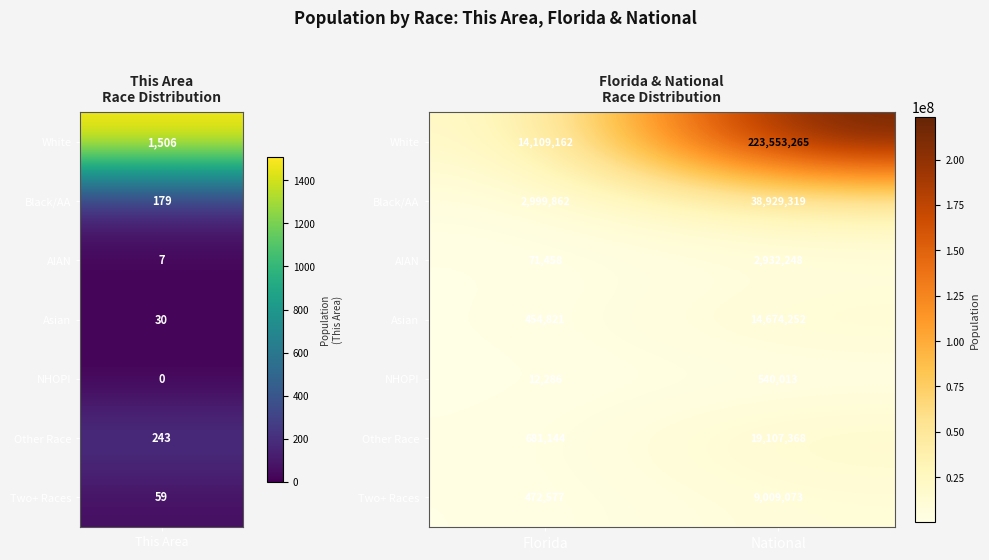

Which series has the largest total across all categories?

White